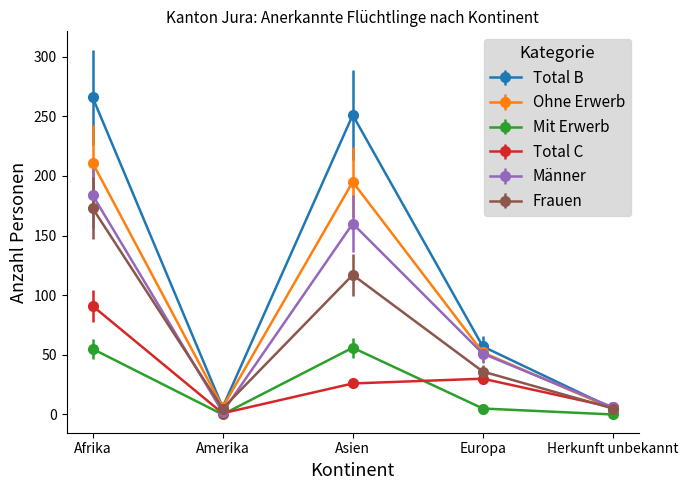

What is the difference between the maximum and minimum values in the Mit Erwerb series?

56